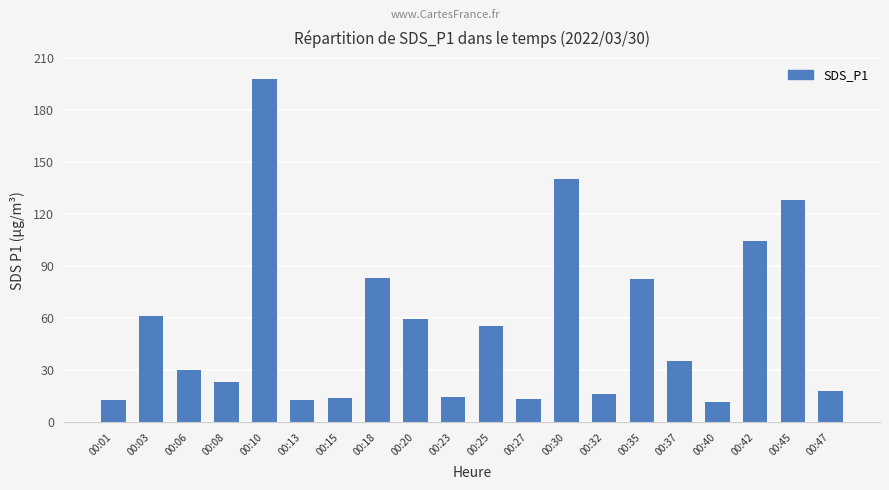

What is the smallest value displayed?

11.6